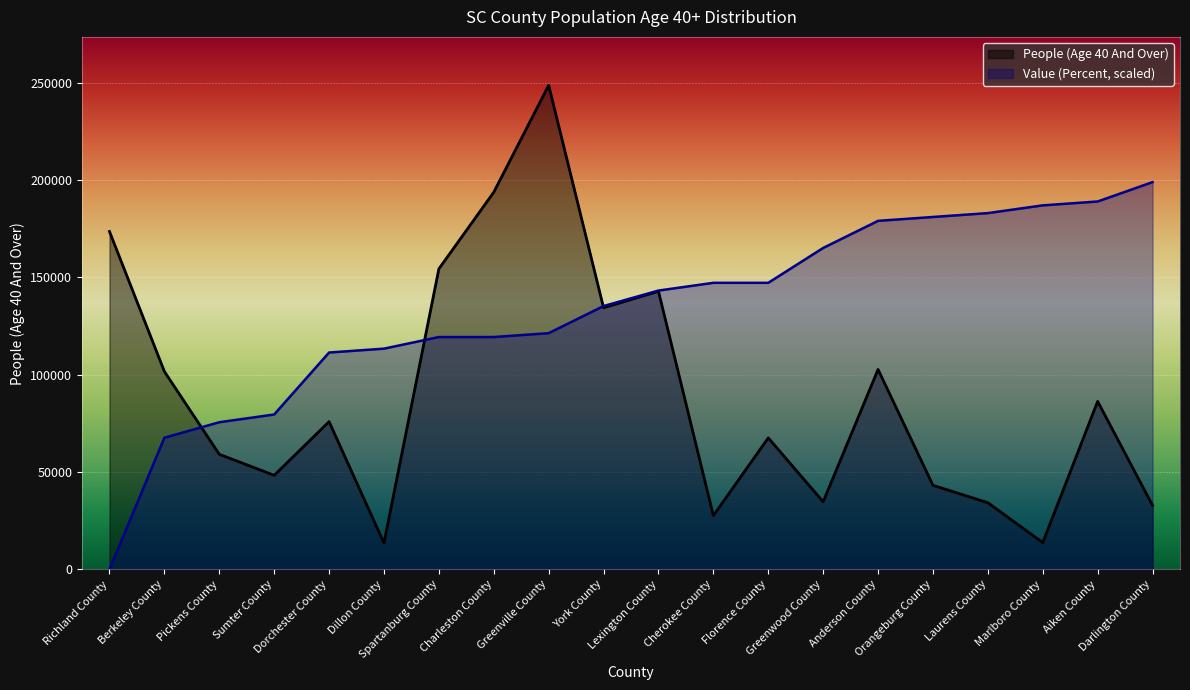

How many times do Value (Percent) and People (Age 40 And Over) cross each other?

3